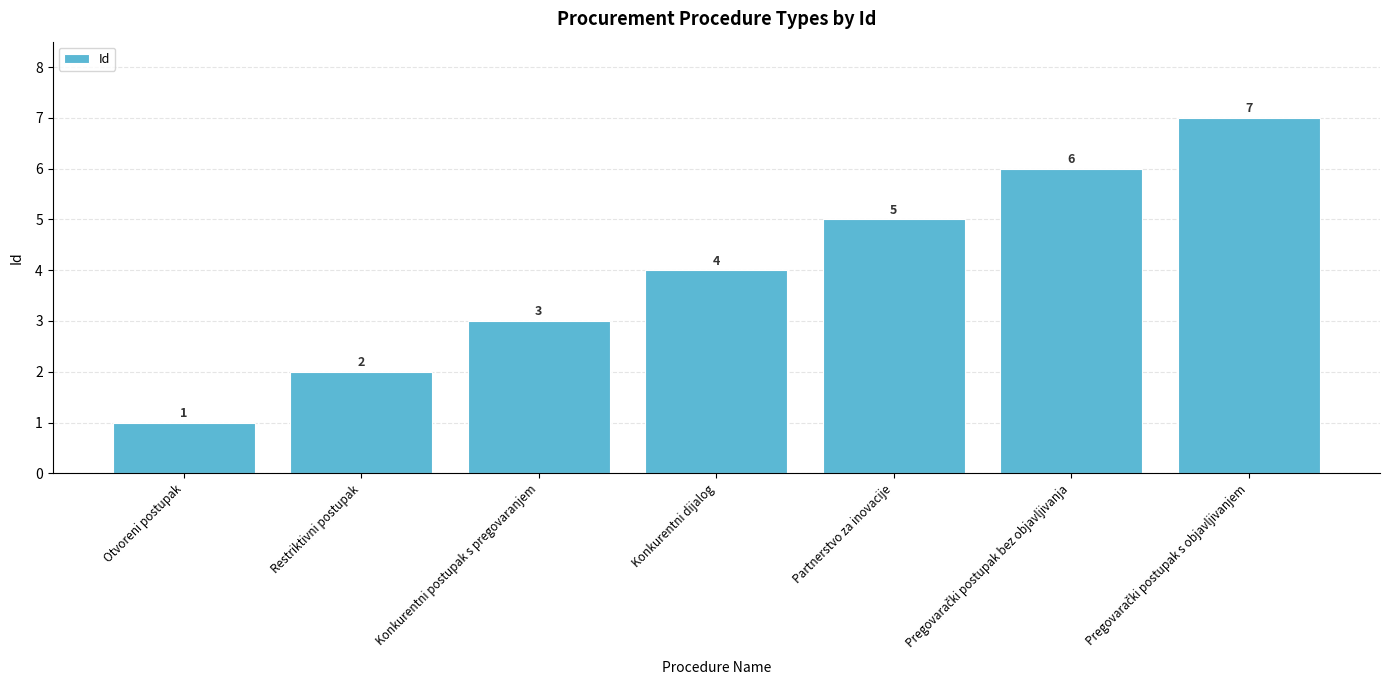

What position from the left is Otvoreni postupak?

1